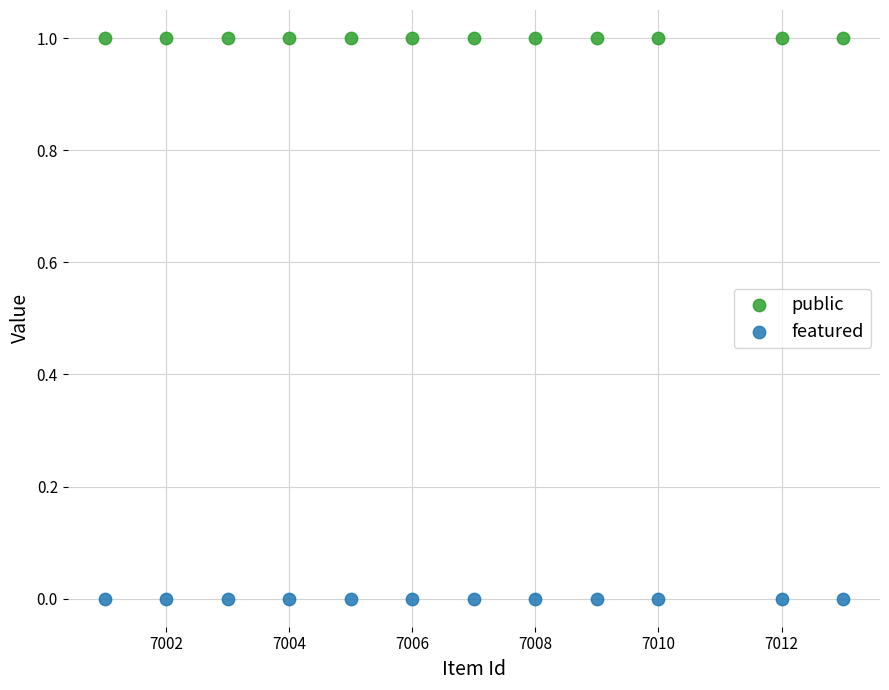

What are all the series names shown in the legend?

public, featured